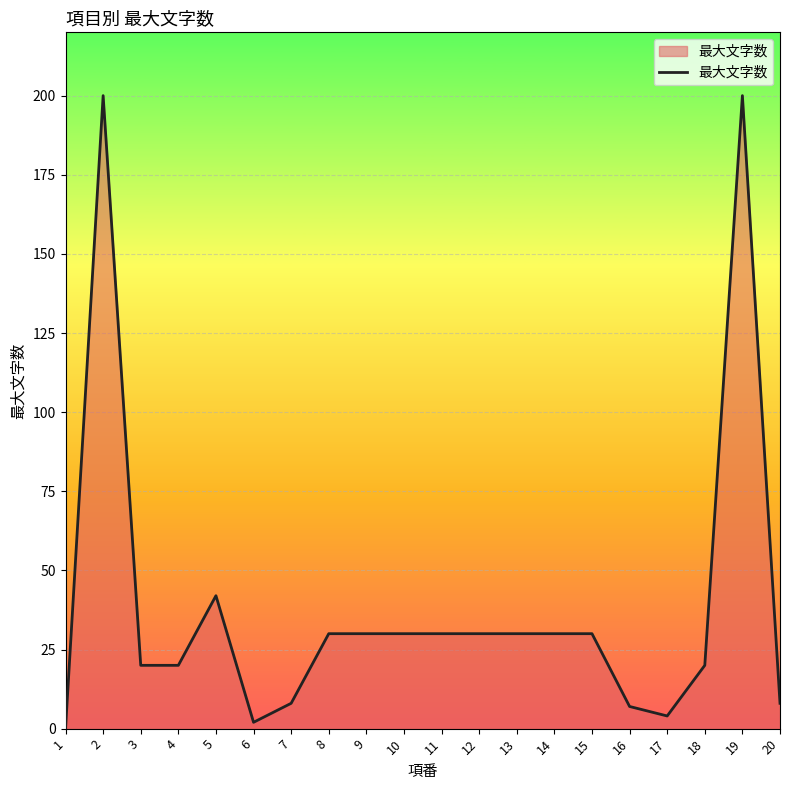

What is the greatest value displayed?

200